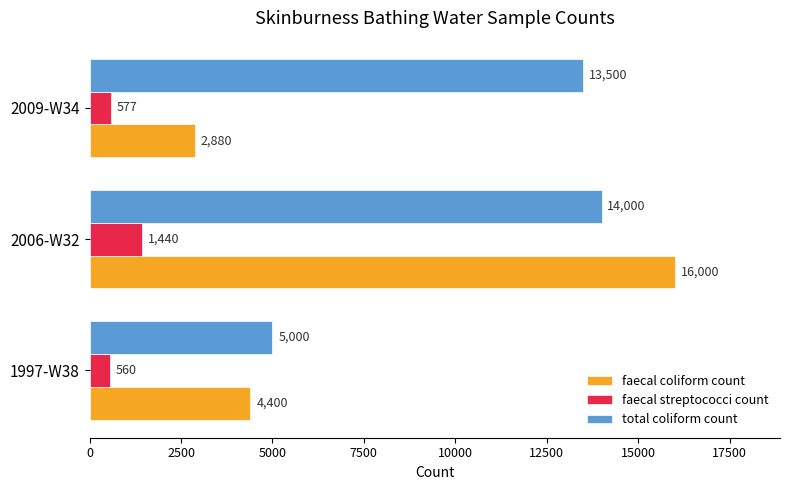

How many series are shown in this chart?

3